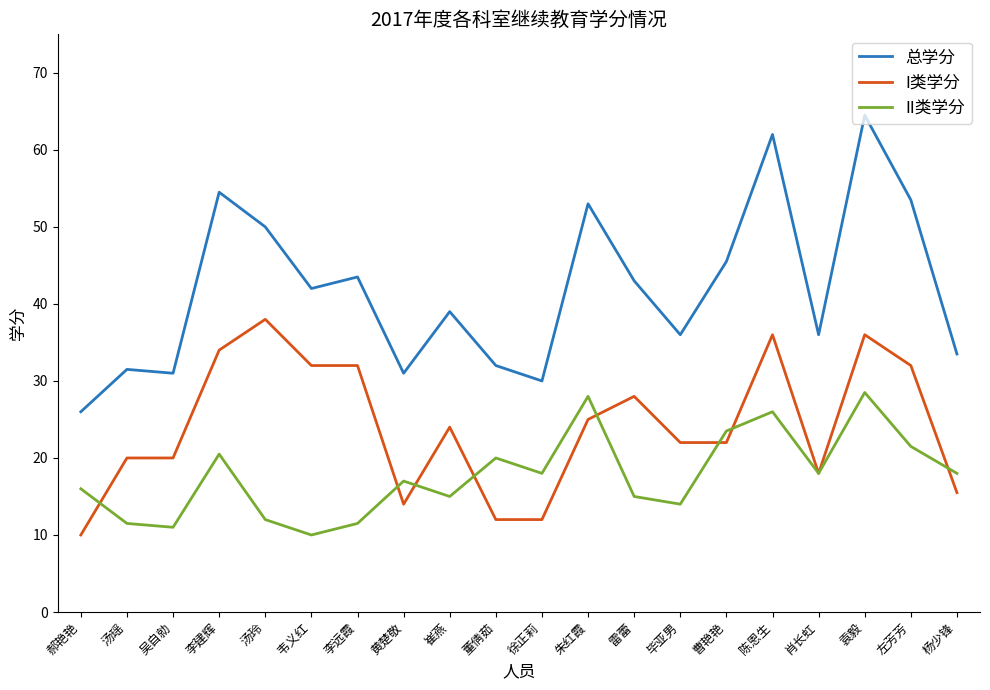

At which label is I类学分 closest to 24?

崔燕